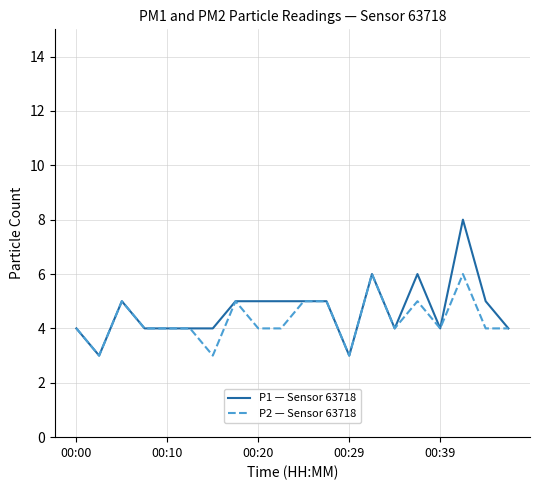

Rank the series by their maximum value, from lowest to highest.

P2 — Sensor 63718, P1 — Sensor 63718